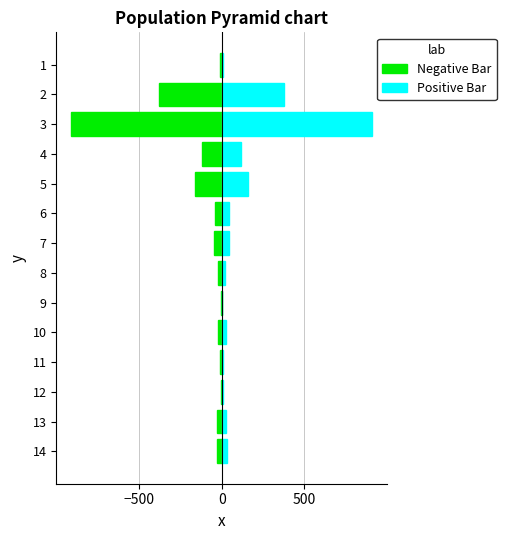

Count the number of data series in this chart.

2